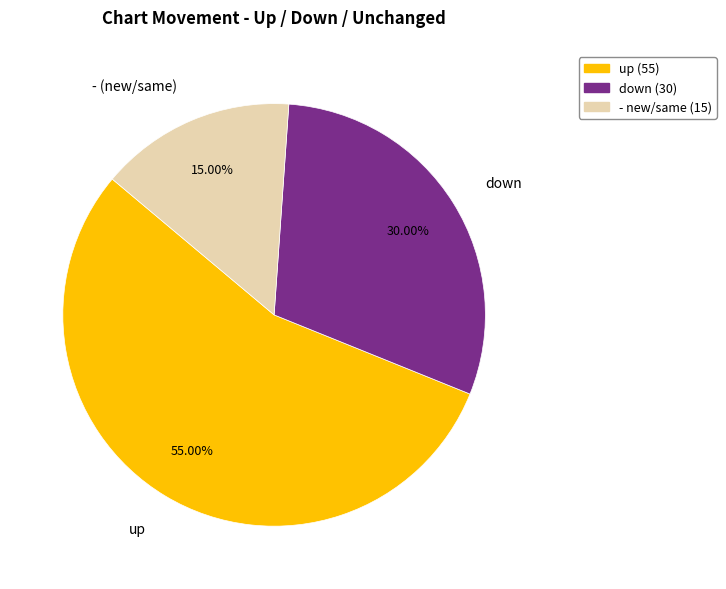

What is the ratio of the value at - (new/same) to the value at up?

0.3